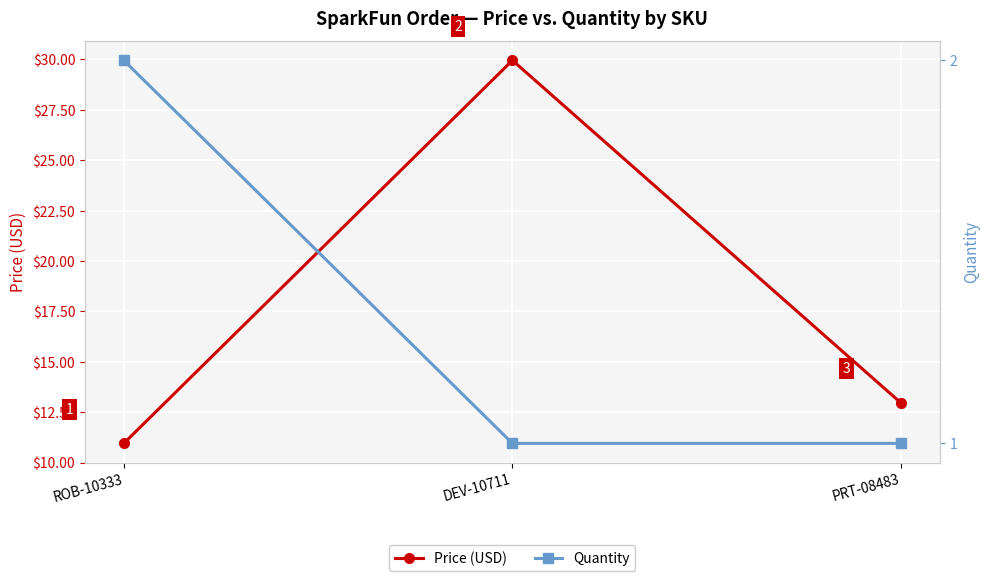

What are all the series names shown in the legend?

Price (USD), Quantity